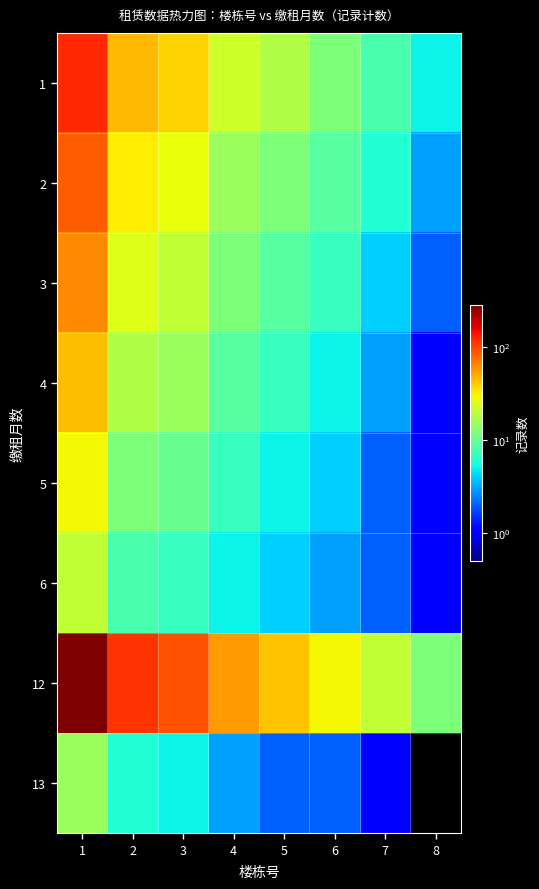

Rank the series at 5 from highest to lowest value.

12, 1, 2, 3, 4, 5, 6, 13